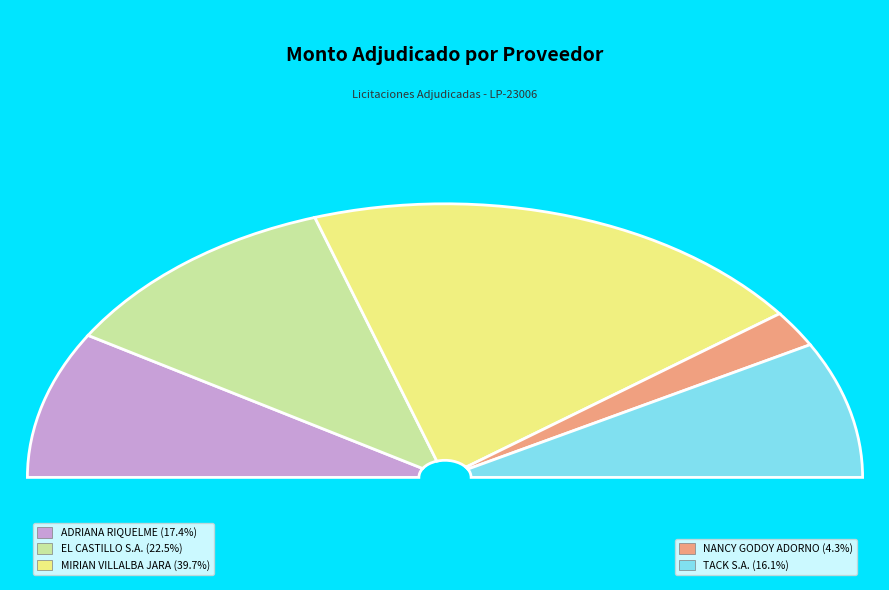

Is there a majority slice in this chart?

No